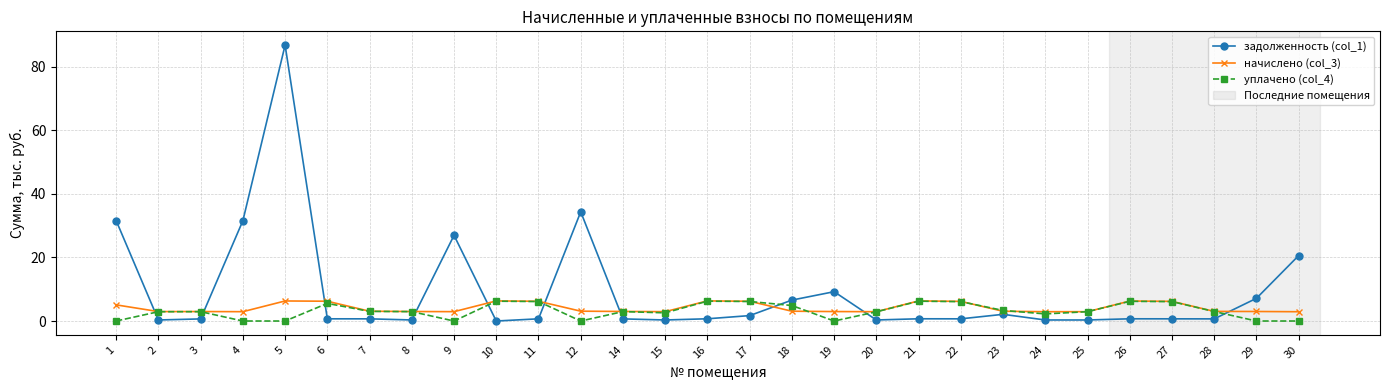

After their last crossing, which series has the higher values: начислено (col_3) or уплачено (col_4)?

начислено (col_3)